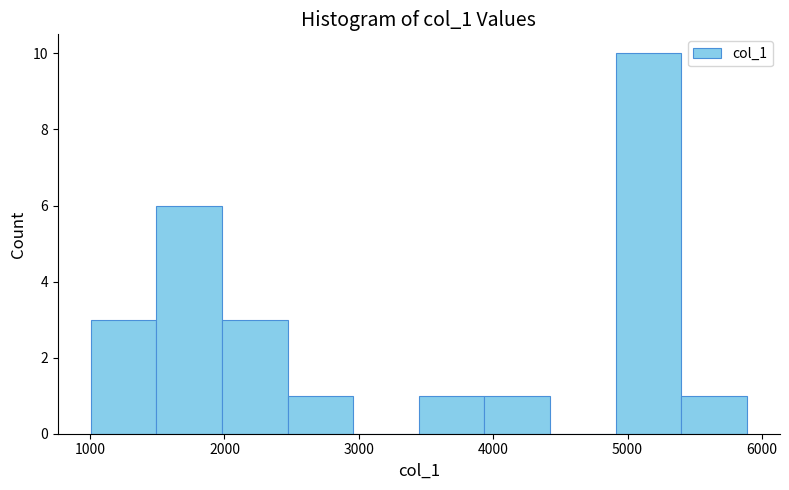

What is the height of the bar covering 1500 to 2000 on the x-axis? Neither the bar edges nor the heights are printed on the chart, so give them approximately, as read against the axes.

6